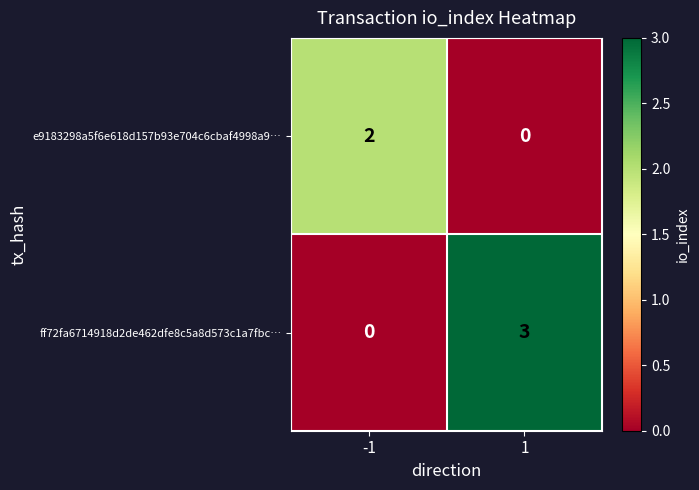

Which series has the widest spread of values?

ff72fa6714918d2de462dfe8c5a8d573c1a7fbc…